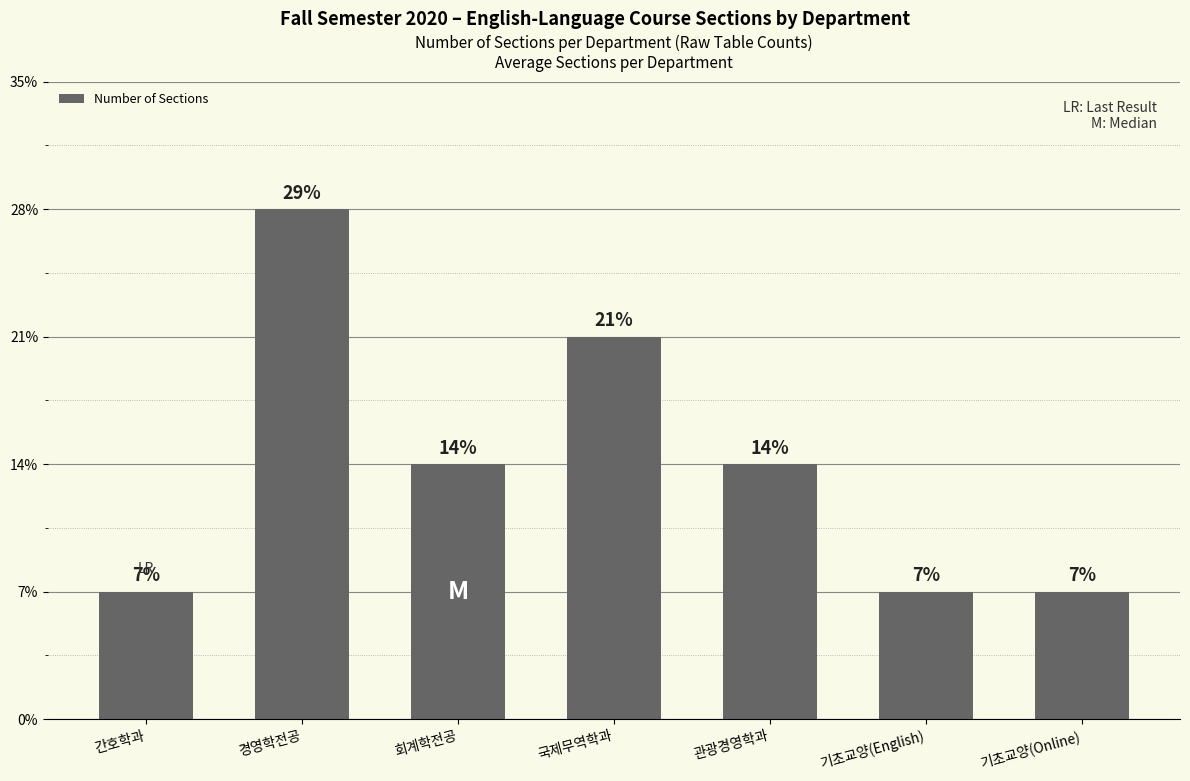

Does the chart contain any negative values?

No